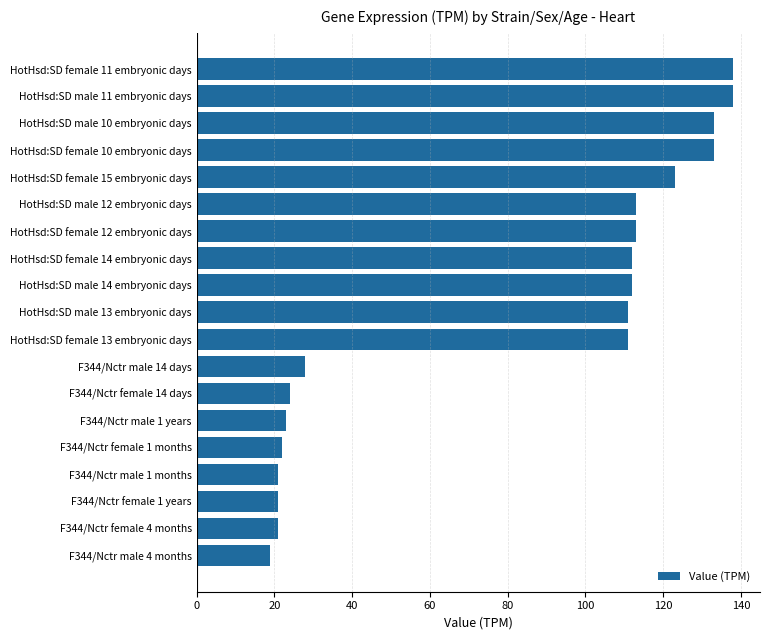

The value at F344/Nctr male 1 years is 23. True or false?

True